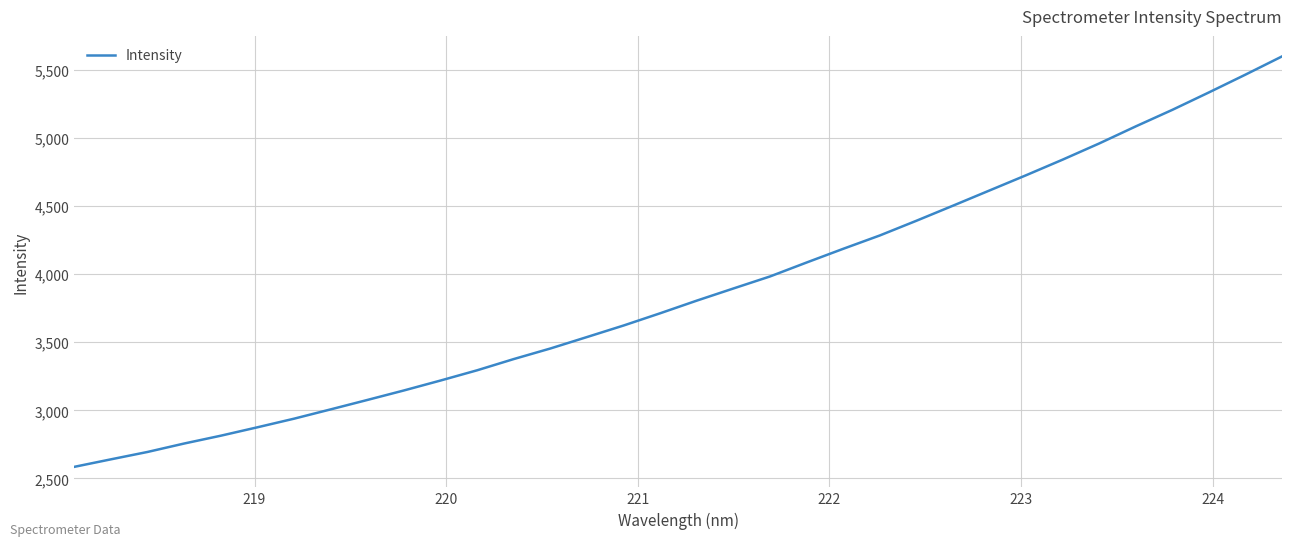

What is the maximum value shown in the chart?

5597.9